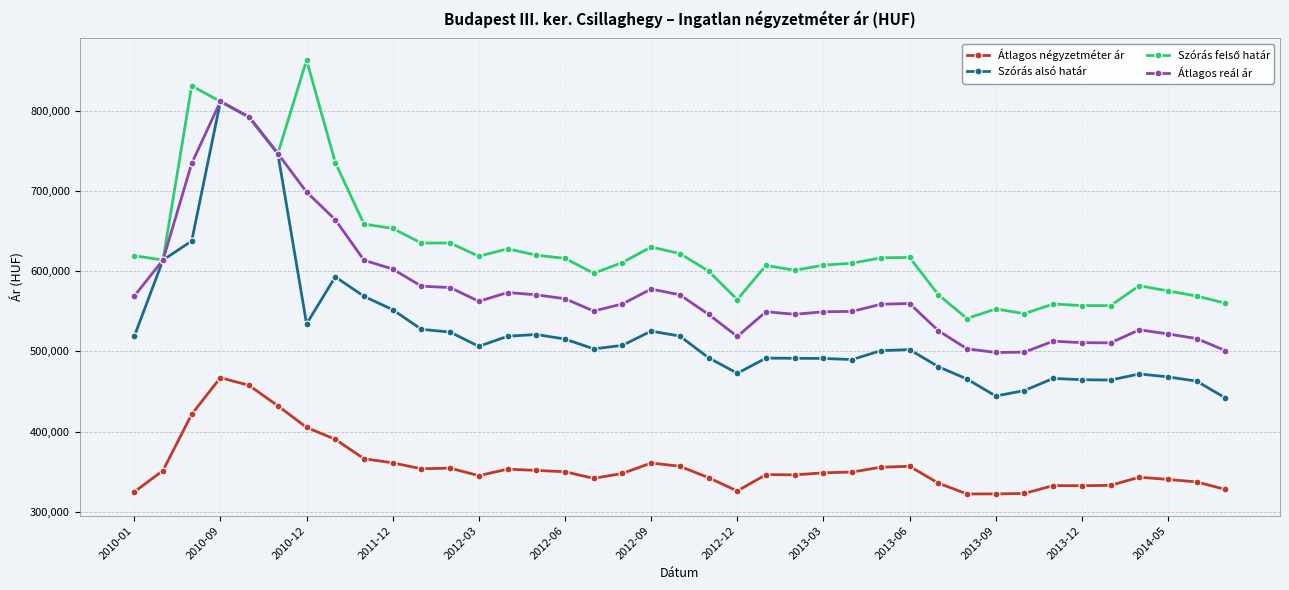

What is the value of the Átlagos reál ár point at the 39th from the left?

500898